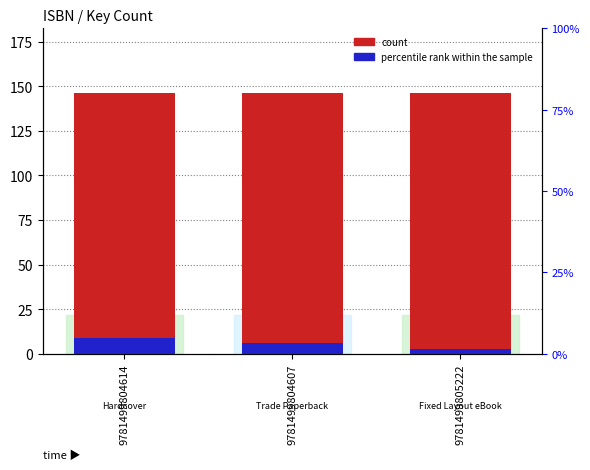

What is the minimum value shown in the chart?

2.9